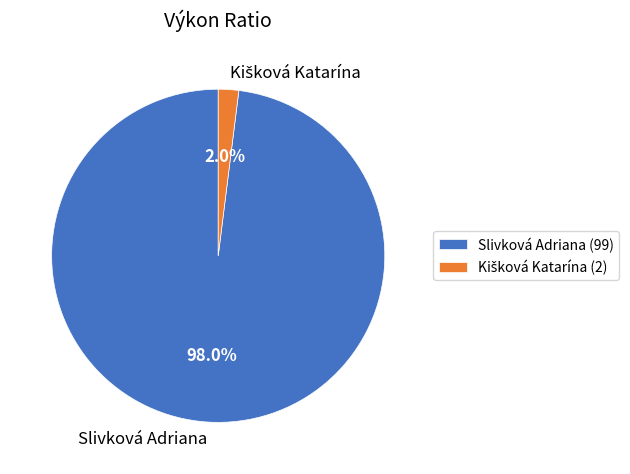

Count the number of slices in the pie.

2